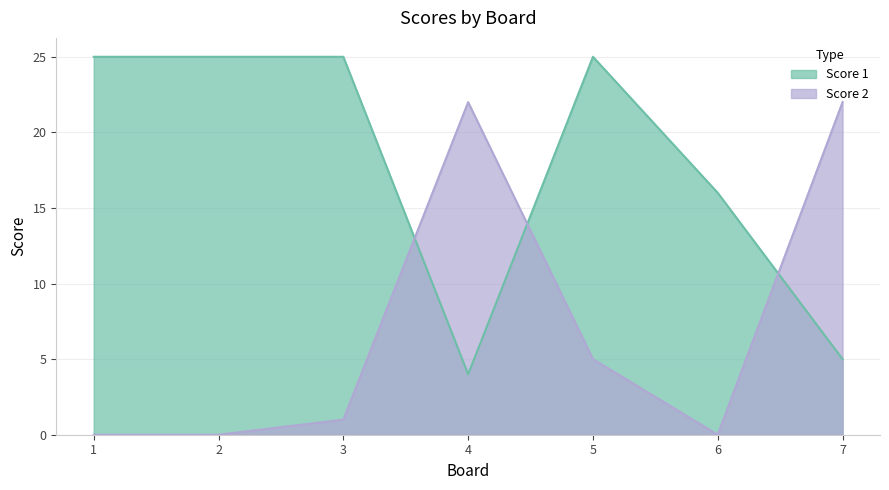

Is it true that Score 1 equals 42 at 5?

False